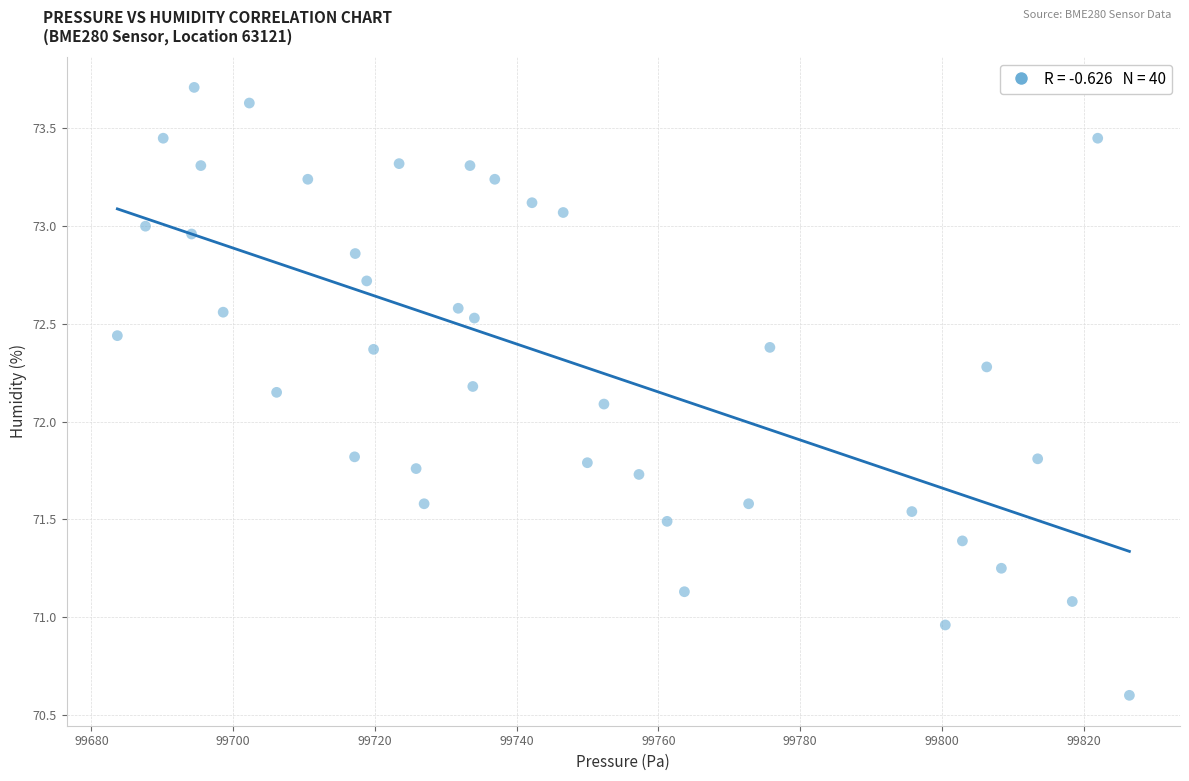

What Y value in the scatter plot is closest to 72?

72.1